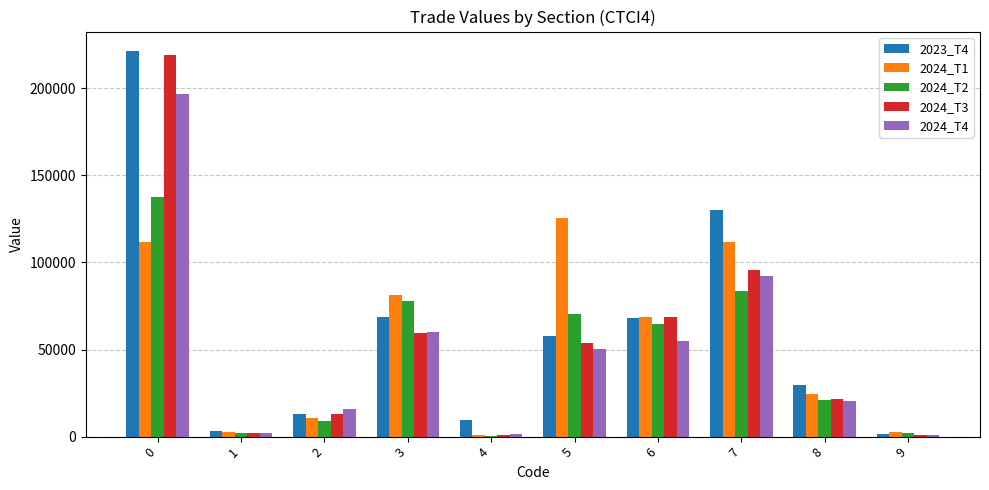

What are all the series names shown in the legend?

2023_T4, 2024_T1, 2024_T2, 2024_T3, 2024_T4